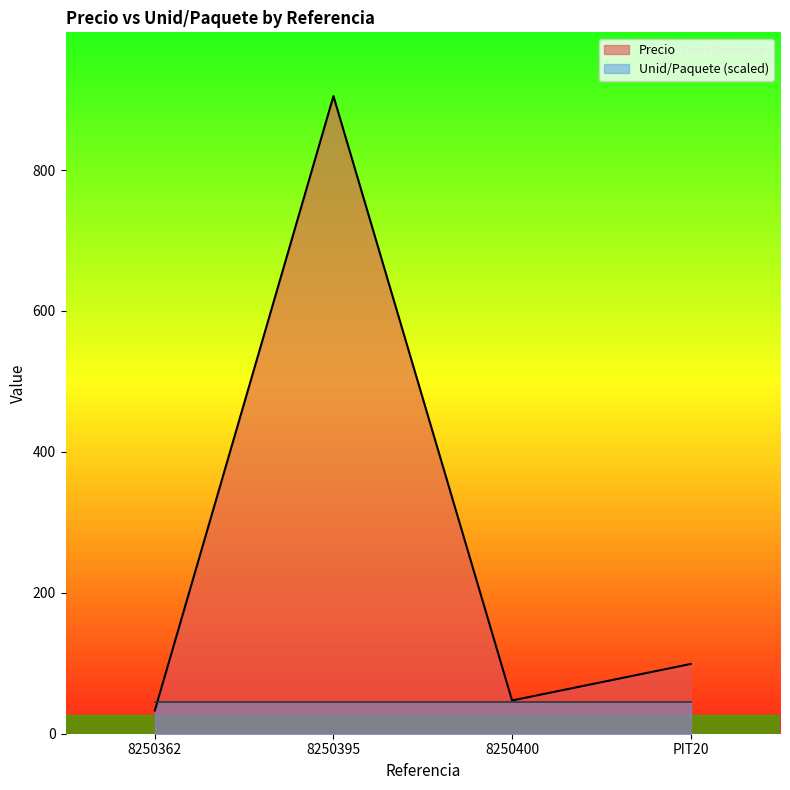

Reading right to left, extract all data points from this chart.

99.0	47.2	905.0	33.0